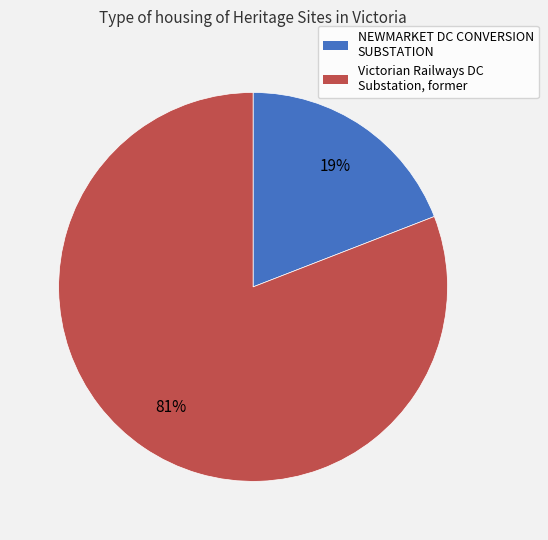

To the nearest percent, what is the difference between the Victorian Railways DC Substation, former and NEWMARKET DC CONVERSION SUBSTATION slice percentages?

62%